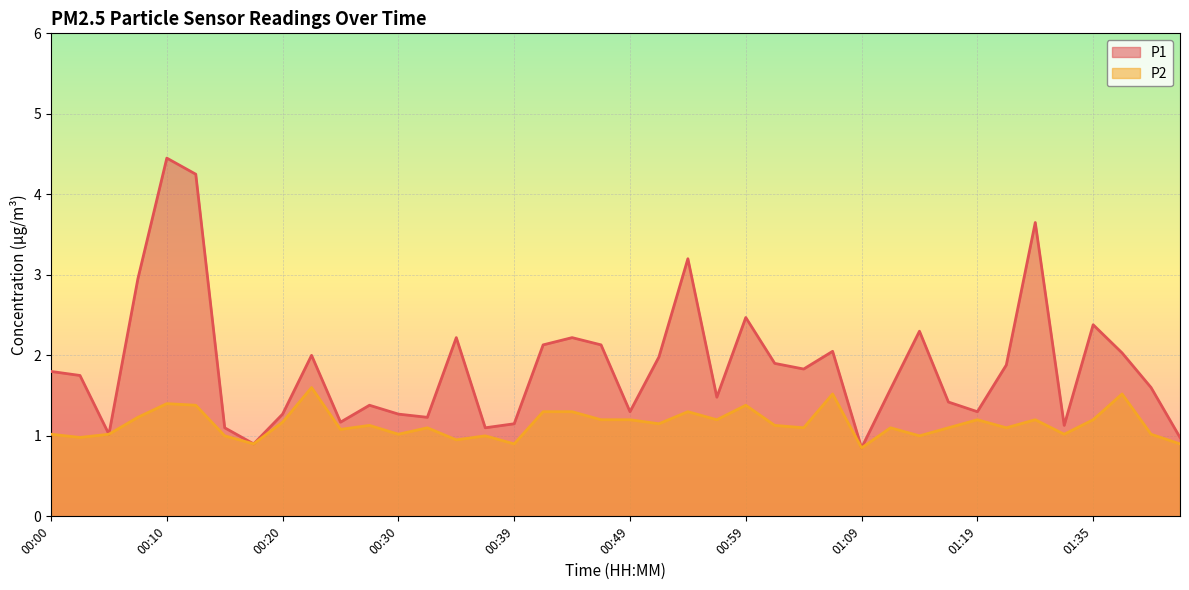

Which series has the largest total across all categories?

P1